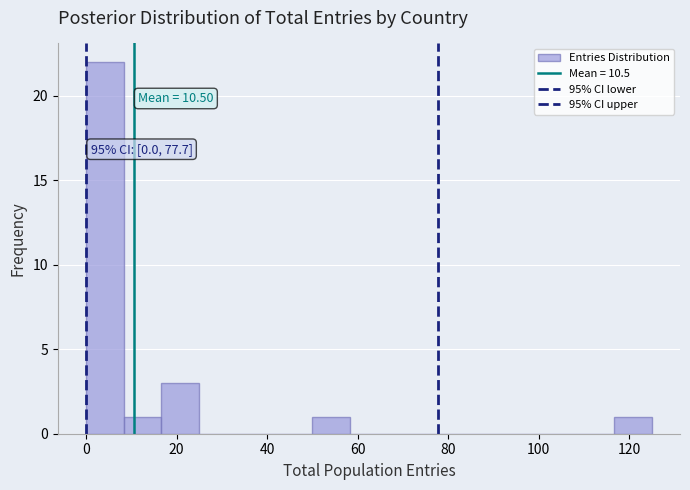

Which range on the x-axis has the tallest bar?

0 to 8